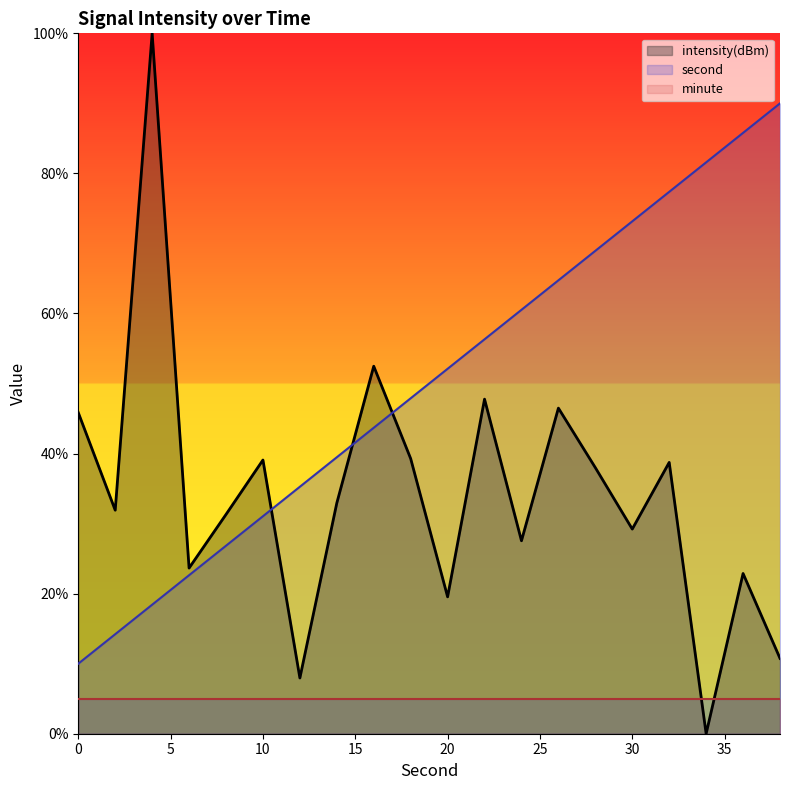

Which series changed the most between 8 and 24?

second